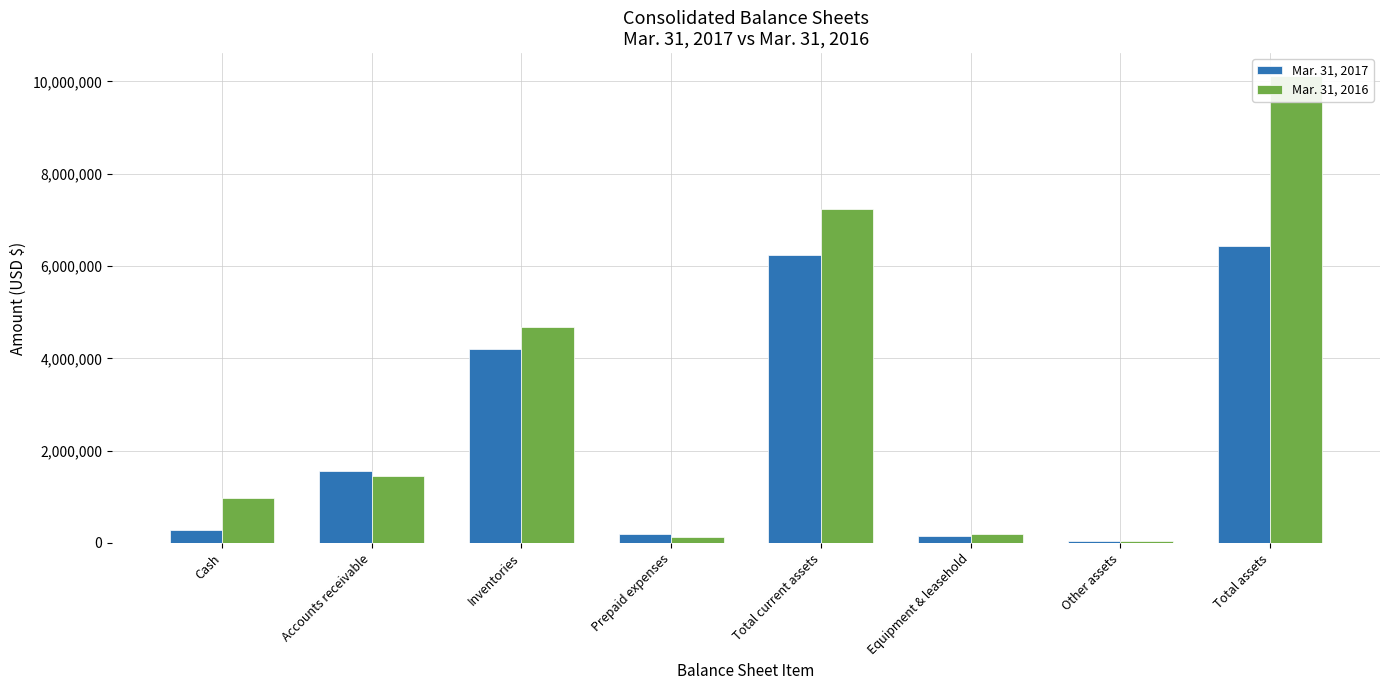

What are all the series names shown in the legend?

Mar. 31, 2017, Mar. 31, 2016